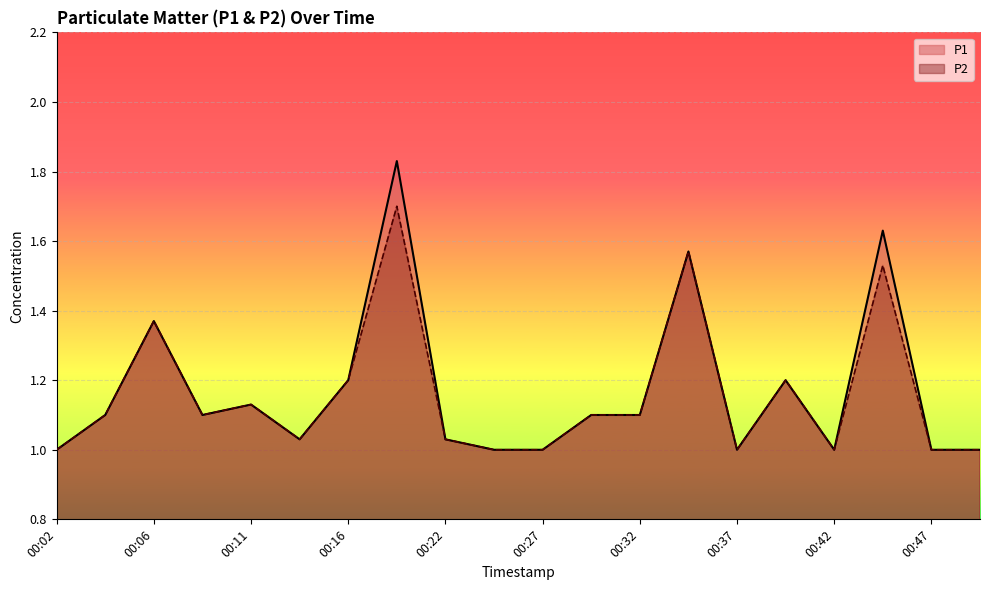

Is the value of P1 at 00:27 greater than the value of P2 at 00:04?

No